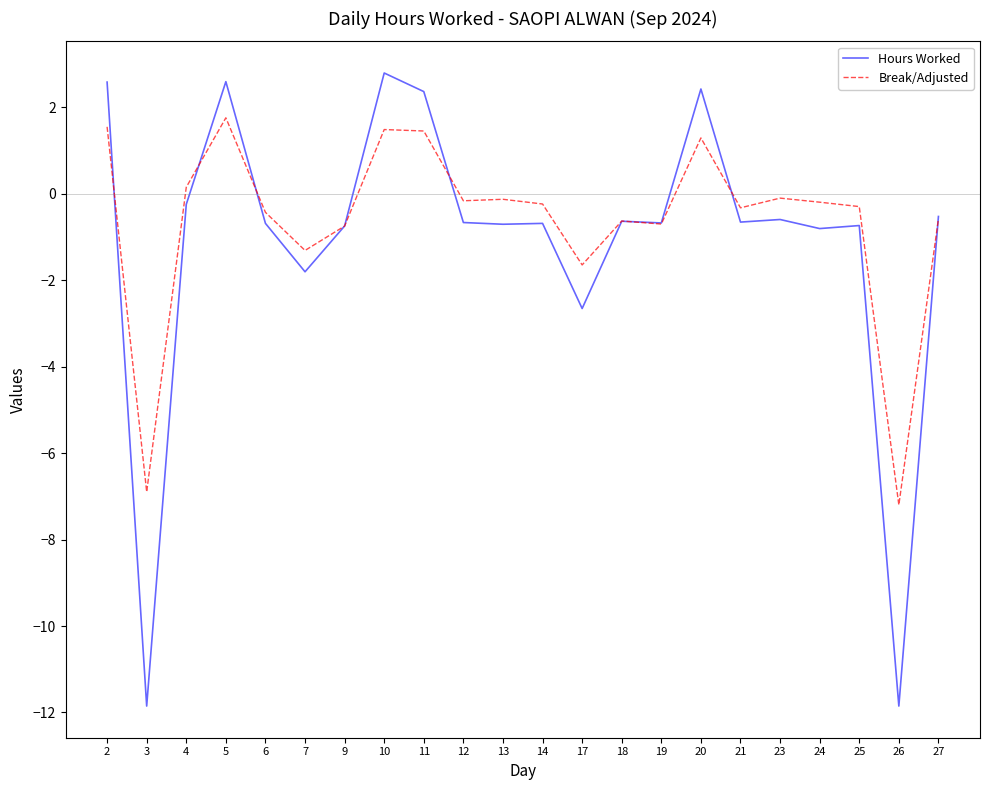

What is the difference between the maximum and minimum values in the Hours Worked series?

14.7